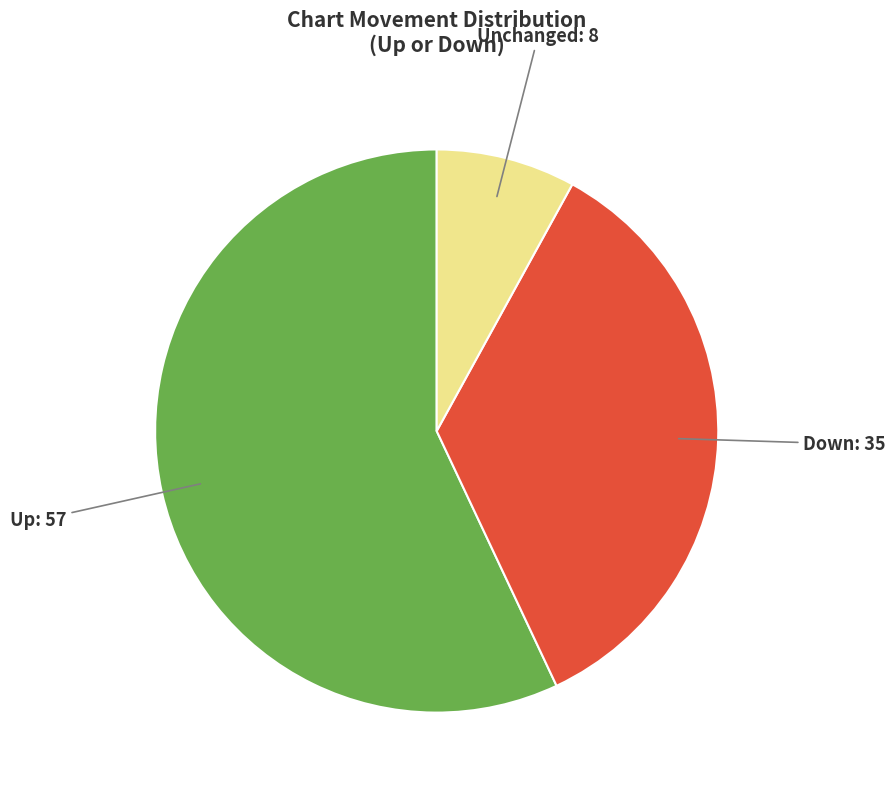

Which slice represents more than half of the pie?

Up: 57